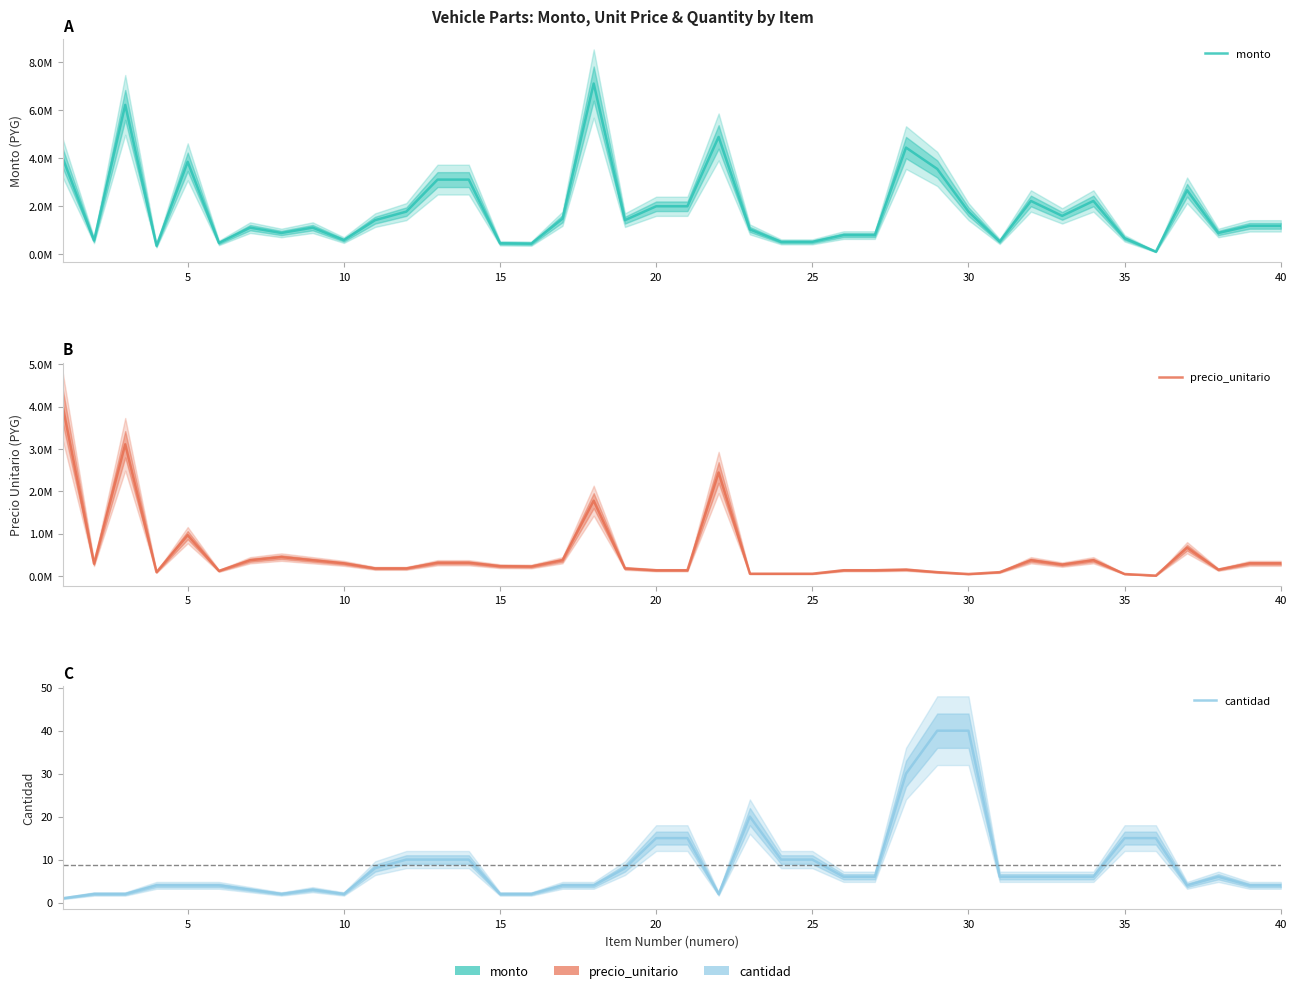

Between 20 and 26, which series saw the biggest shift?

monto